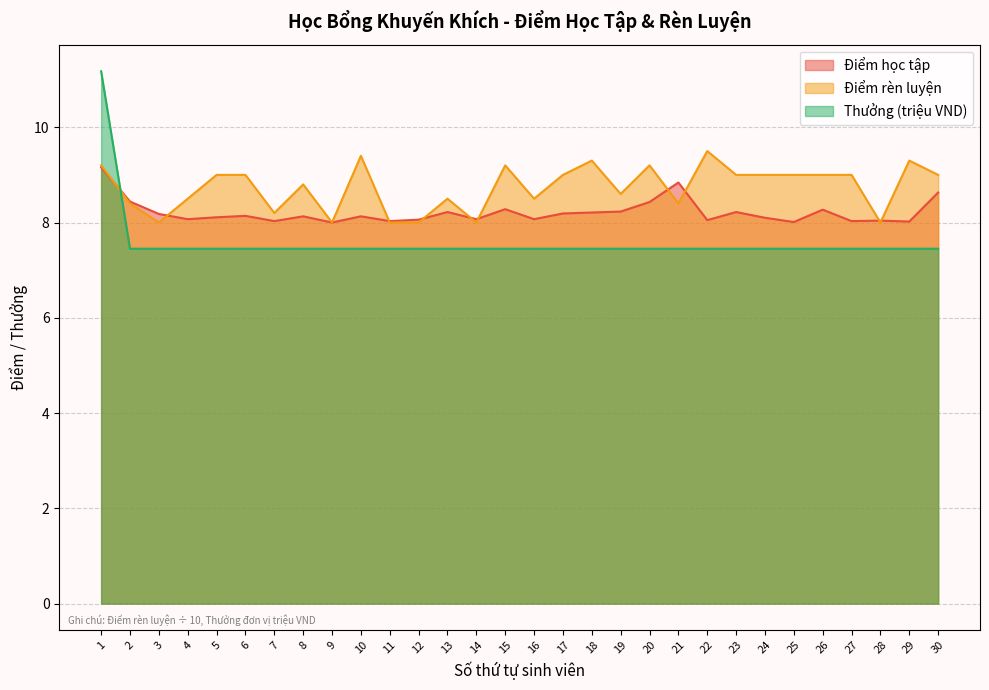

What is the smallest value displayed?

7.5